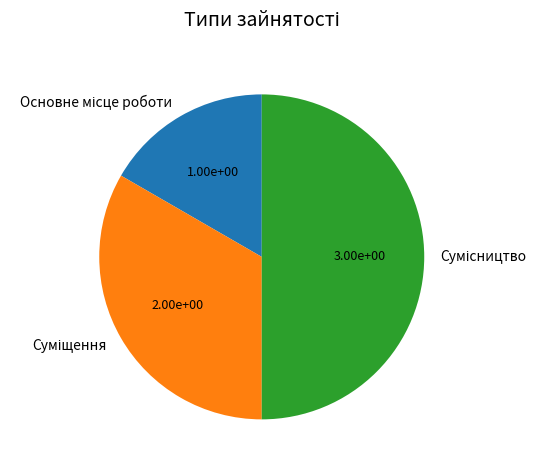

Count the number of slices in the pie.

3